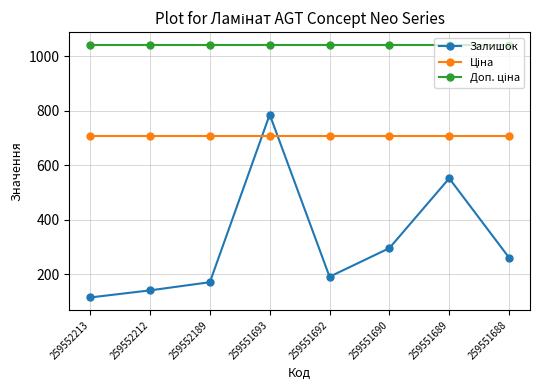

At how many categories does at least one series exceed 381?

8